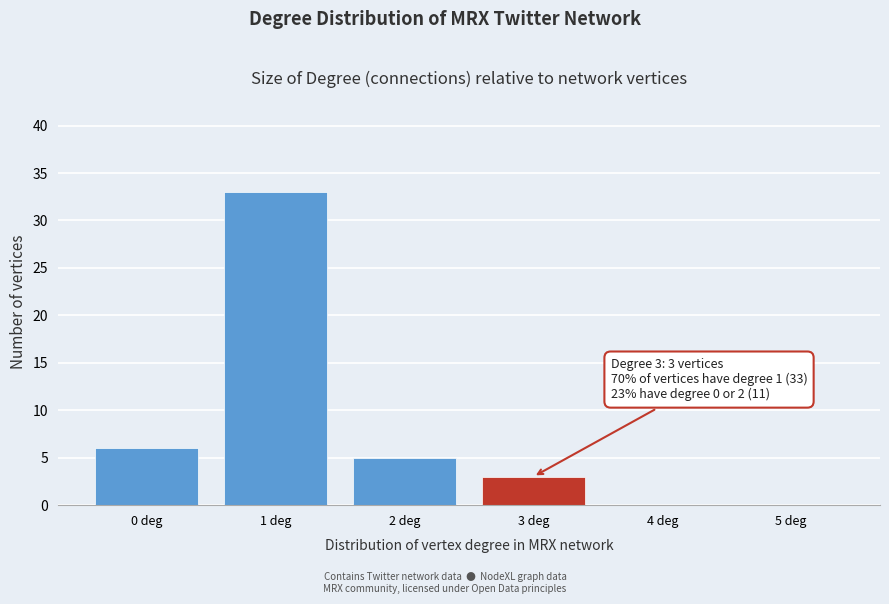

Reading right to left, what are all the values shown in this chart?

5 deg=0	4 deg=0	3 deg=3	2 deg=5	1 deg=33	0 deg=6